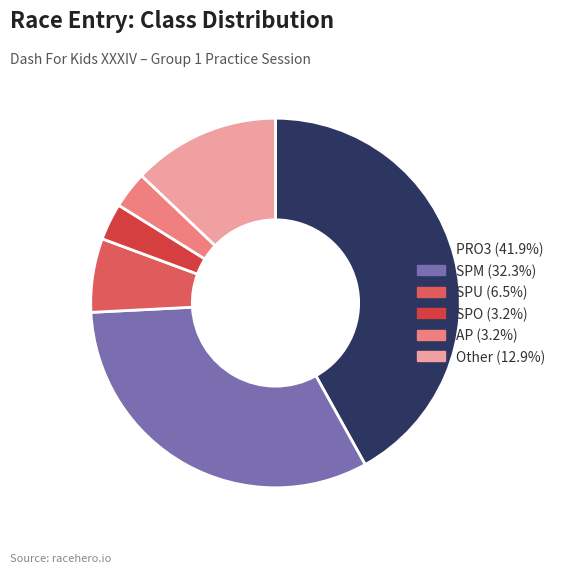

Is there any slice that represents more than half of the pie?

No